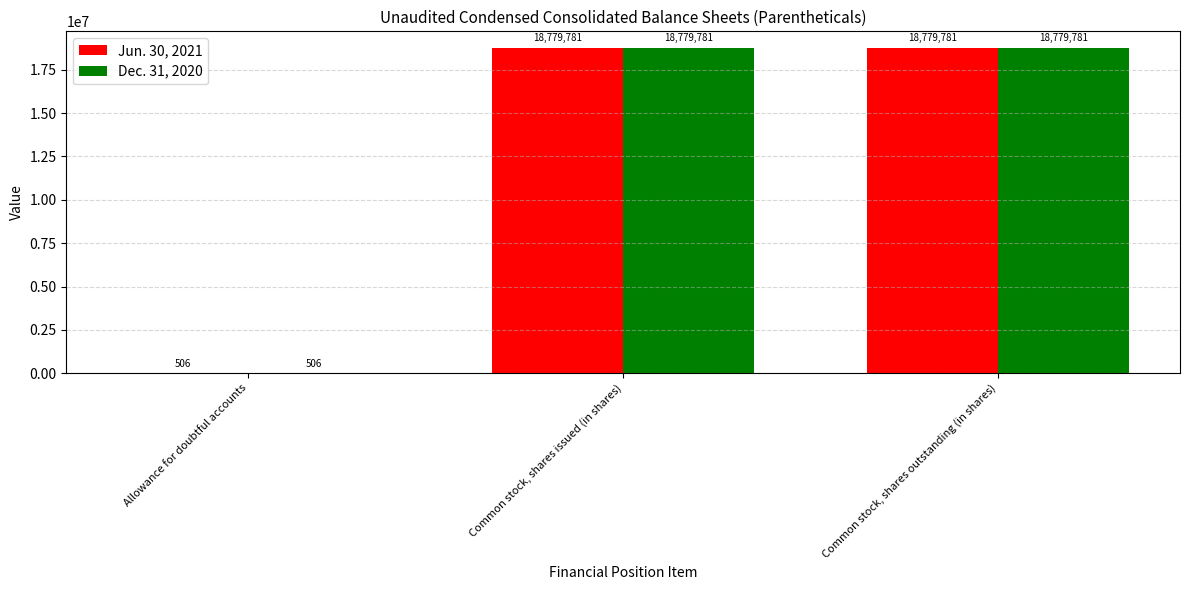

What is the total value across all series at Allowance for doubtful accounts?

1012